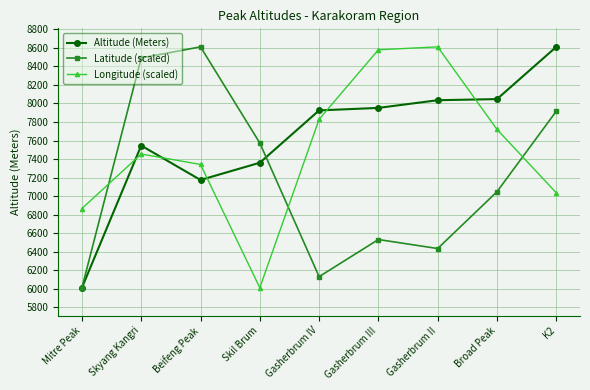

Rank the categories by Latitude (scaled) value from highest to lowest.

Beifeng Peak, Skyang Kangri, K2, Skil Brum, Broad Peak, Gasherbrum III, Gasherbrum II, Gasherbrum IV, Mitre Peak